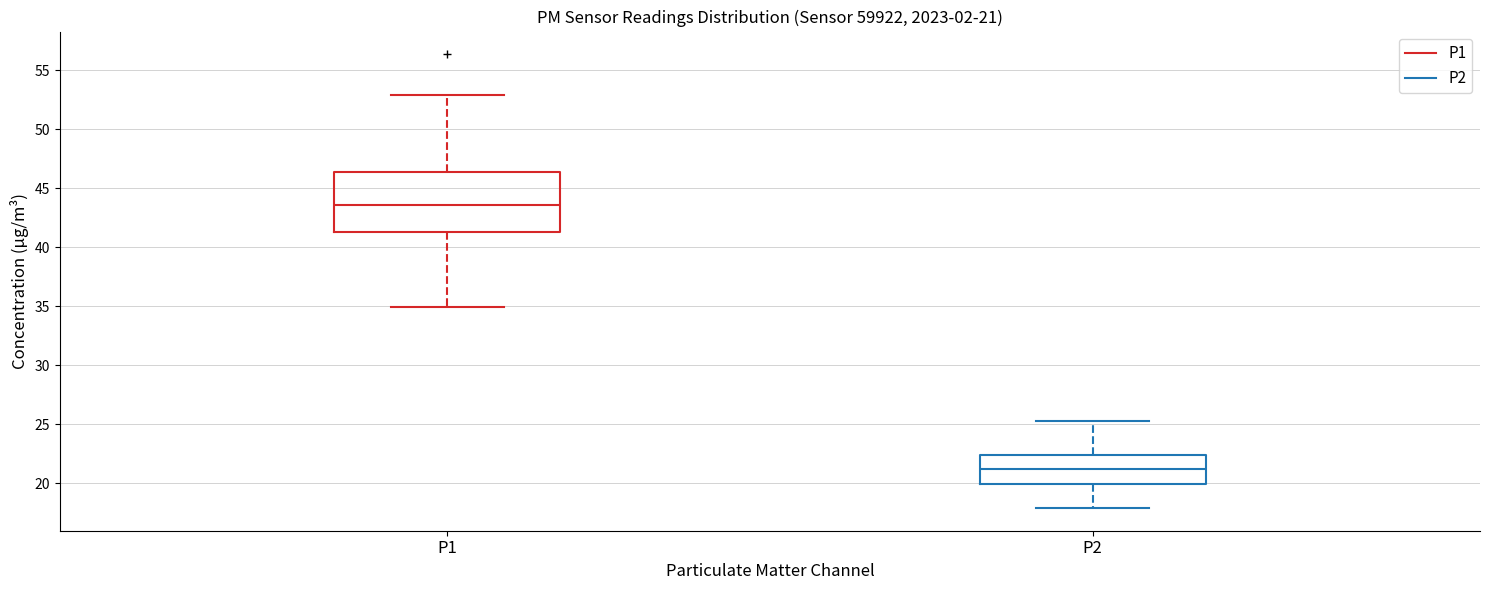

Which box's median line is the lowest?

P2